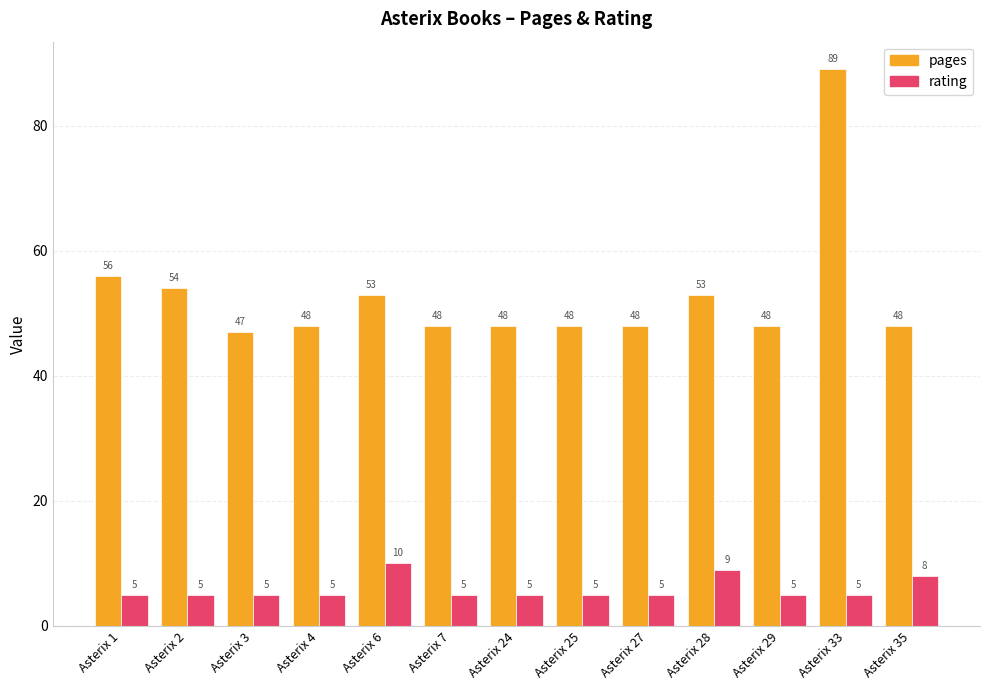

The rating series shows 2 at Asterix 29. True or false?

False